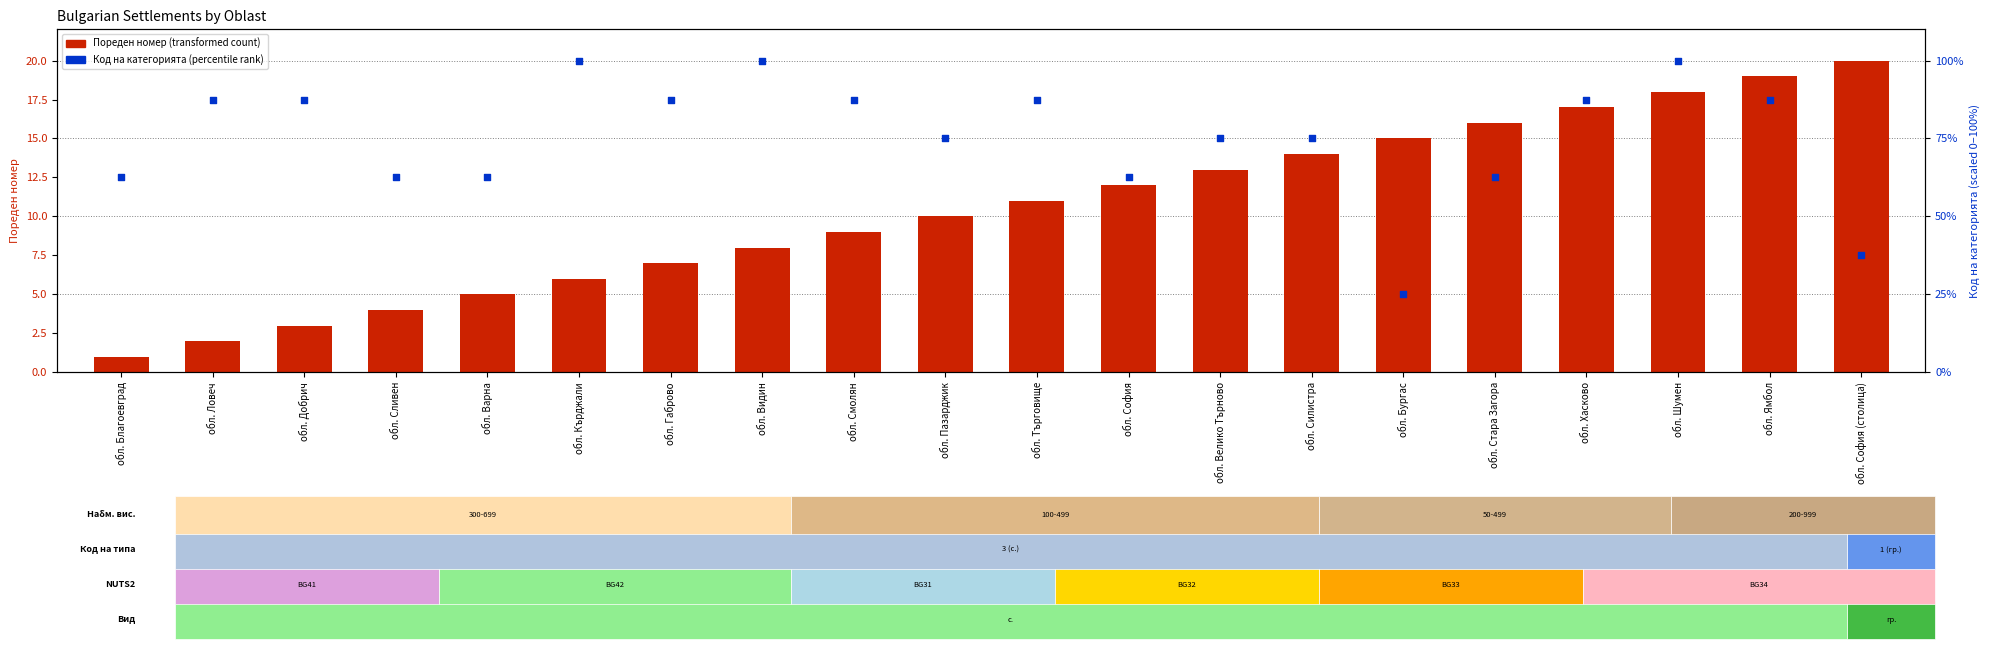

Which series reaches the maximum Y coordinate?

Код на категорията (scaled %)